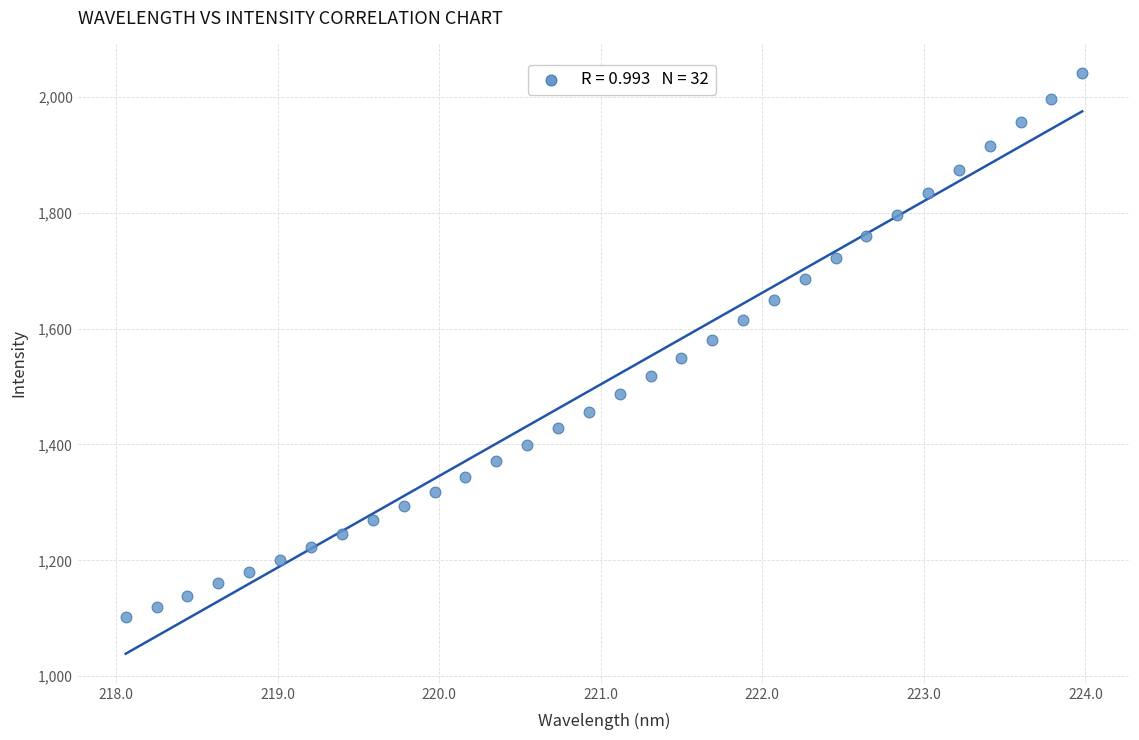

What is the range of X values (max minus min)?

5.9